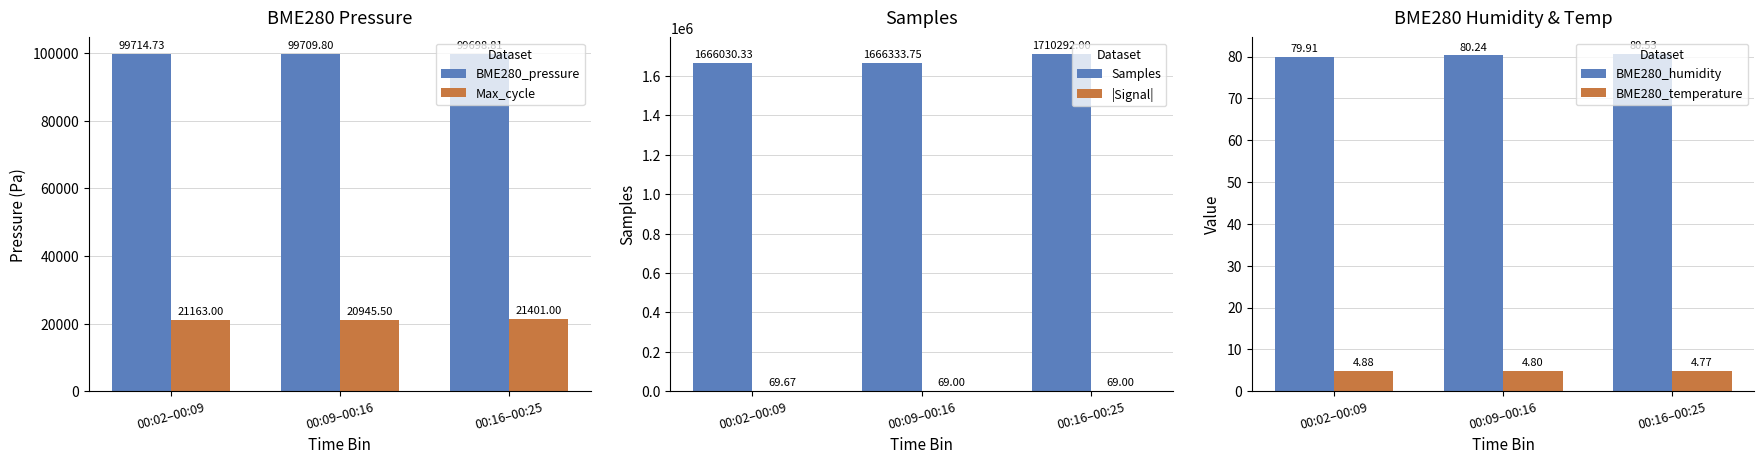

What is the value of the BME280_humidity bar at the 2nd from the left?

80.2